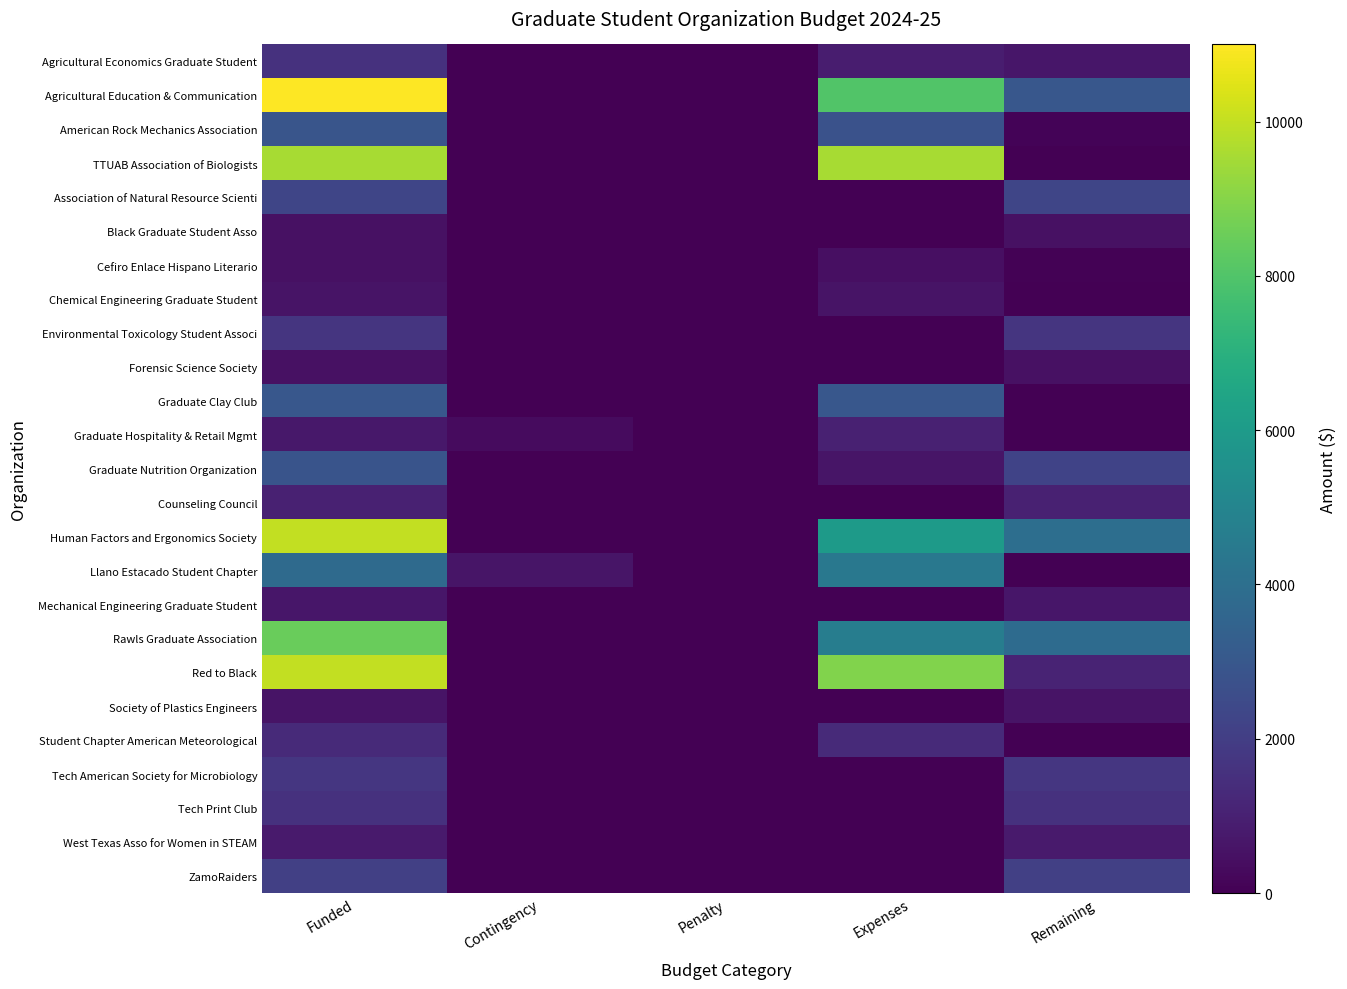

Rank the series by their maximum value, from highest to lowest.

Agricultural Education & Communication, Human Factors and Ergonomics Society, Red to Black, TTUAB Association of Biologists, Rawls Graduate Association, Llano Estacado Student Chapter, Graduate Clay Club, American Rock Mechanics Association, Graduate Nutrition Organization, Association of Natural Resource Scienti, ZamoRaiders, Tech American Society for Microbiology, Environmental Toxicology Student Associ, Tech Print Club, Agricultural Economics Graduate Student, Student Chapter American Meteorological, Graduate Hospitality & Retail Mgmt, Counseling Council, West Texas Asso for Women in STEAM, Mechanical Engineering Graduate Student, Chemical Engineering Graduate Student, Society of Plastics Engineers, Black Graduate Student Asso, Cefiro Enlace Hispano Literario, Forensic Science Society